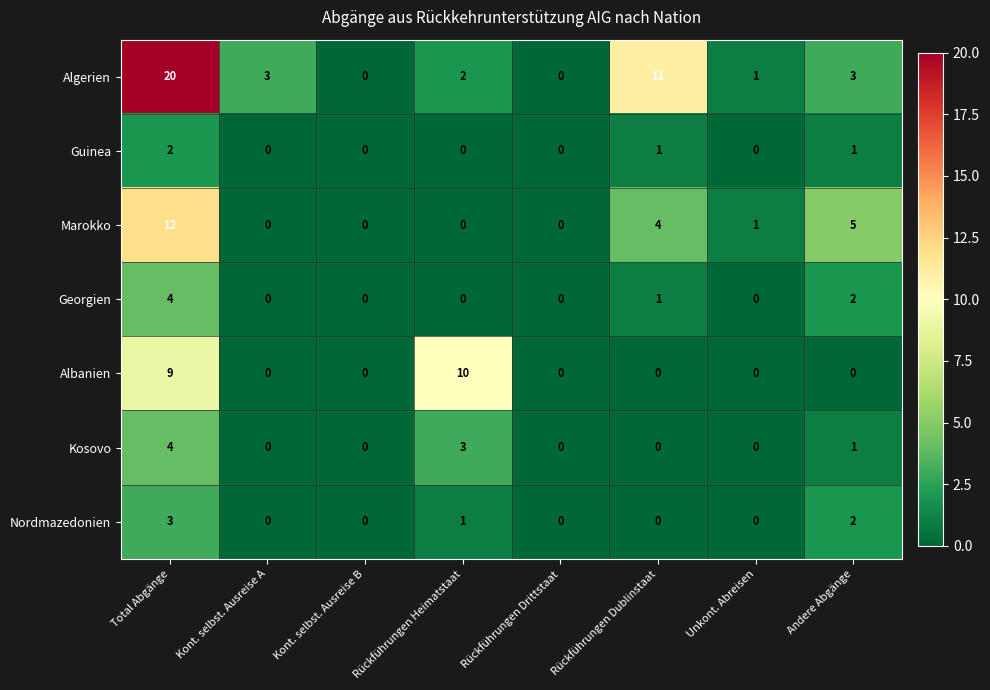

Which series has the largest total across all categories?

Algerien